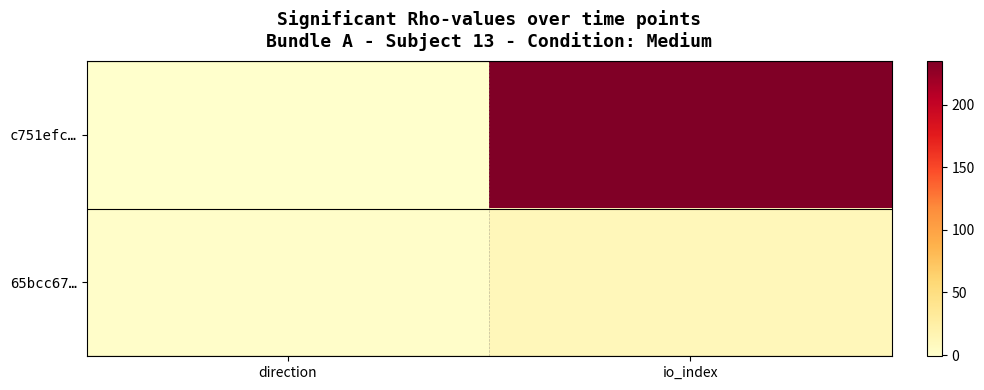

Reading left to right, extract all data points from this chart.

c751efc…: direction=-1	io_index=235
65bcc67…: direction=1	io_index=11